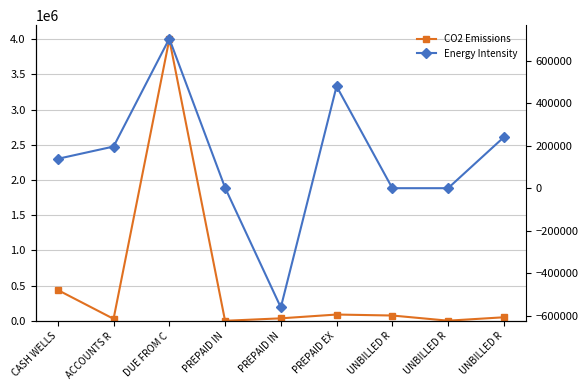

How many values in the CO2 Emissions series are below 50925?

4